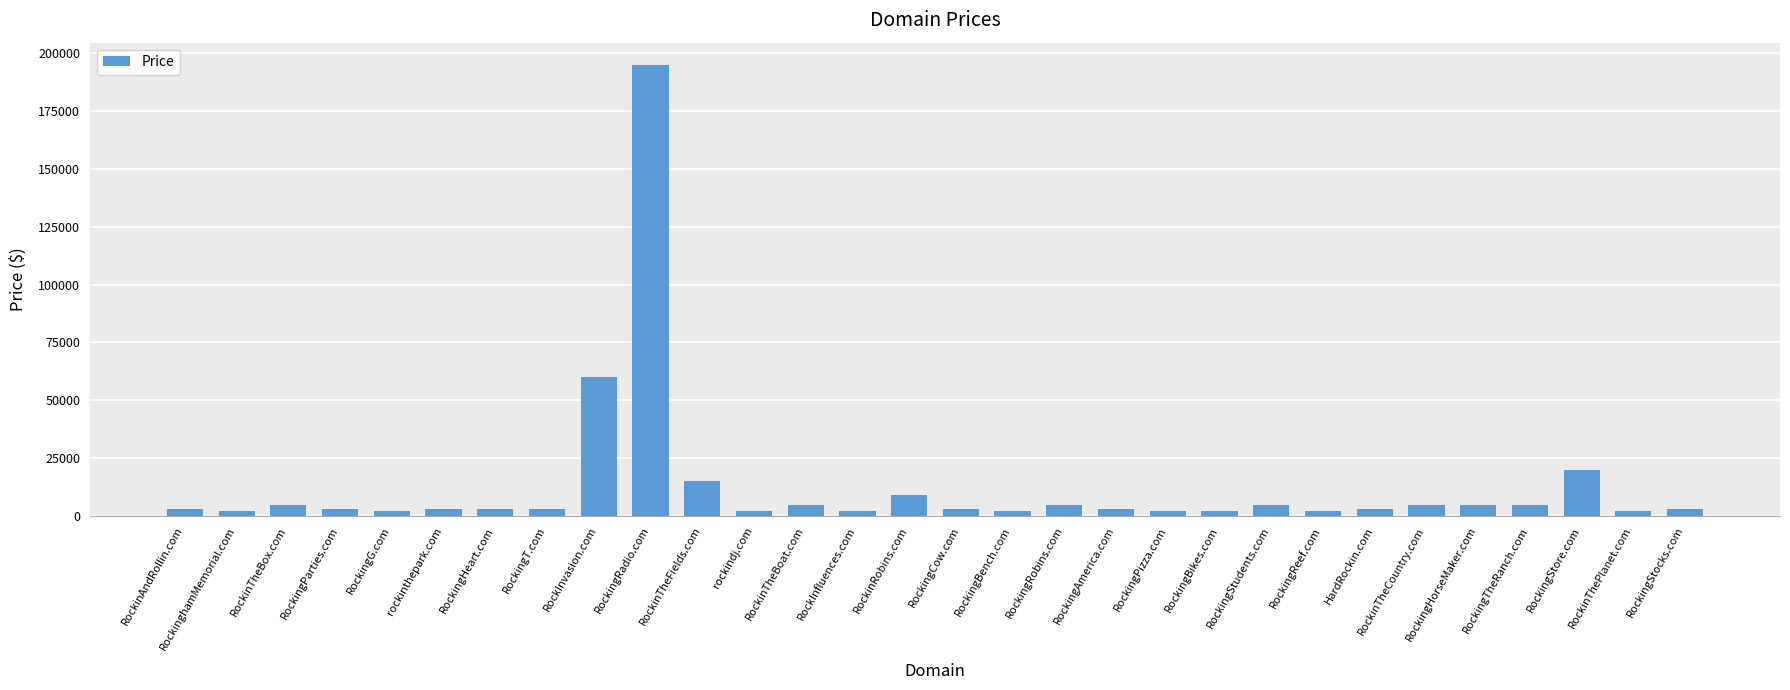

How many series are shown in this chart?

1